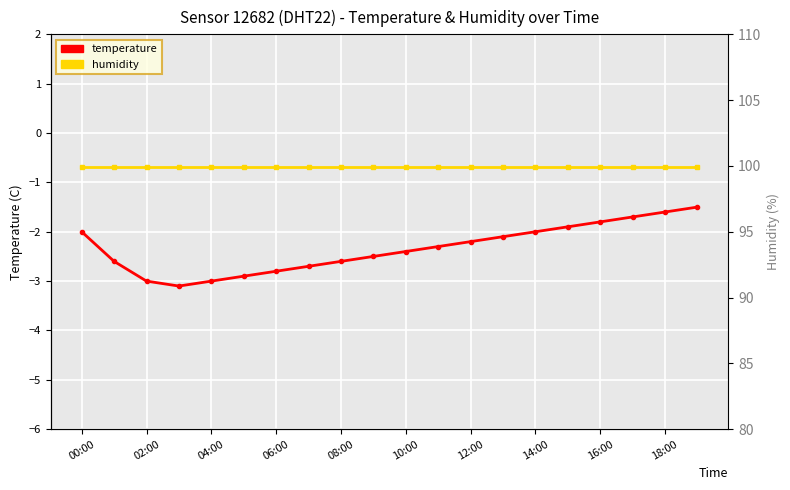

How many lines are shown in the chart?

2